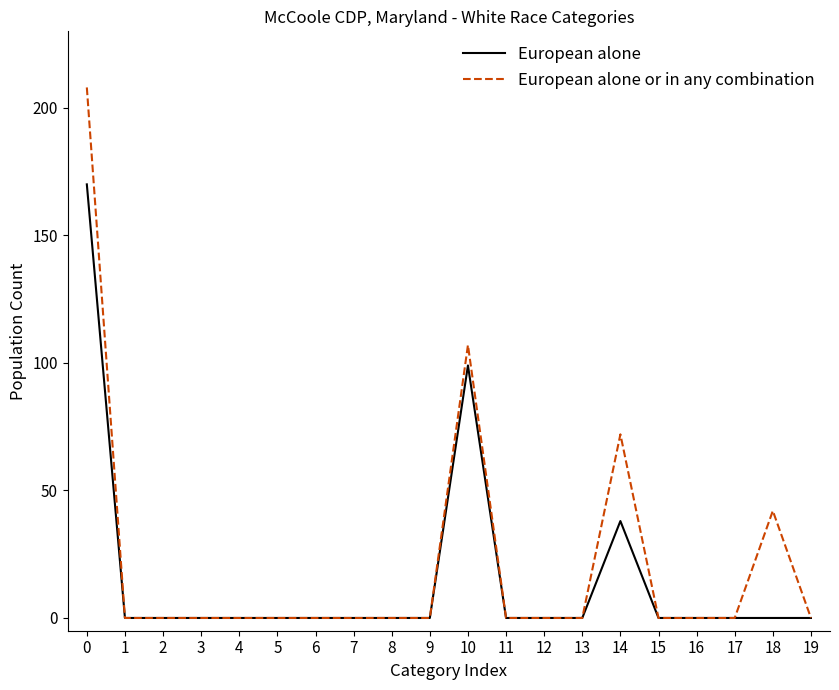

List the series in order of their peak value, lowest first.

European alone, European alone or in any combination